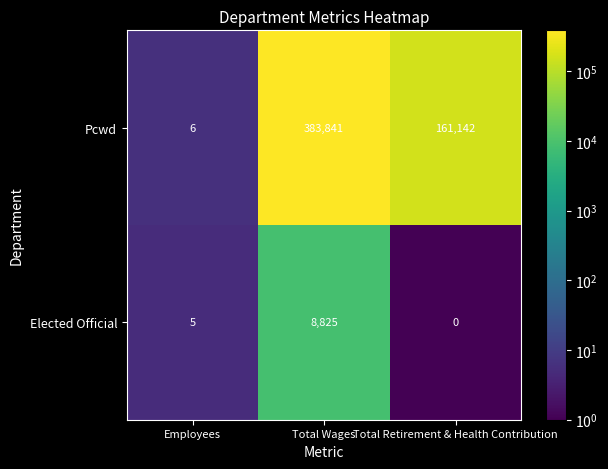

Reading left to right, transcribe all the data shown in this chart.

Pcwd: 6	383841	161142
Elected Official: 5	8825	0